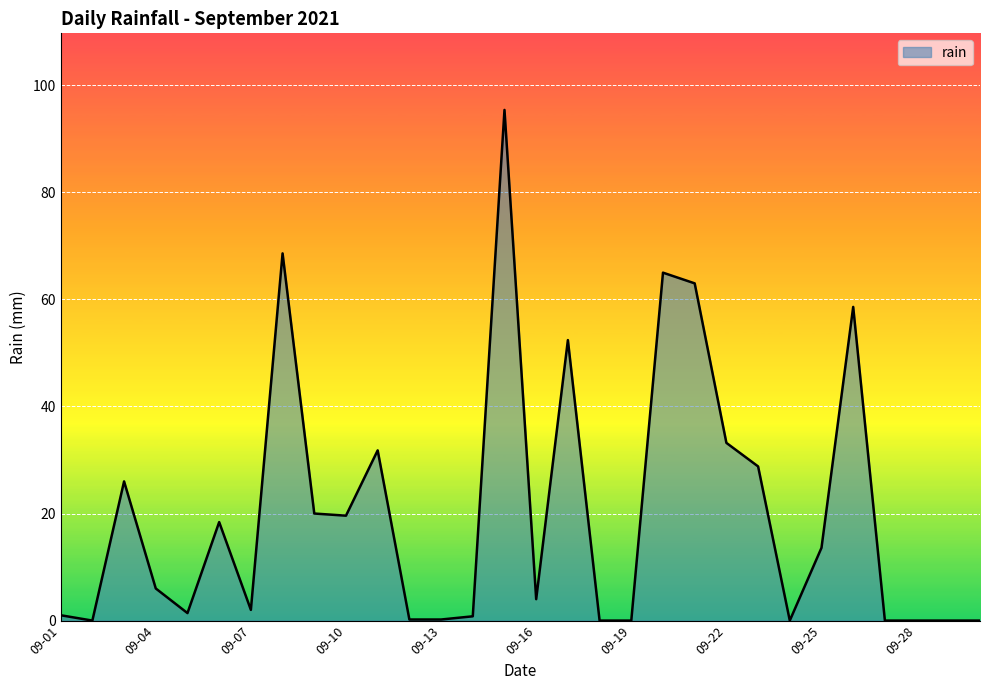

What is the maximum value shown in the chart?

95.4